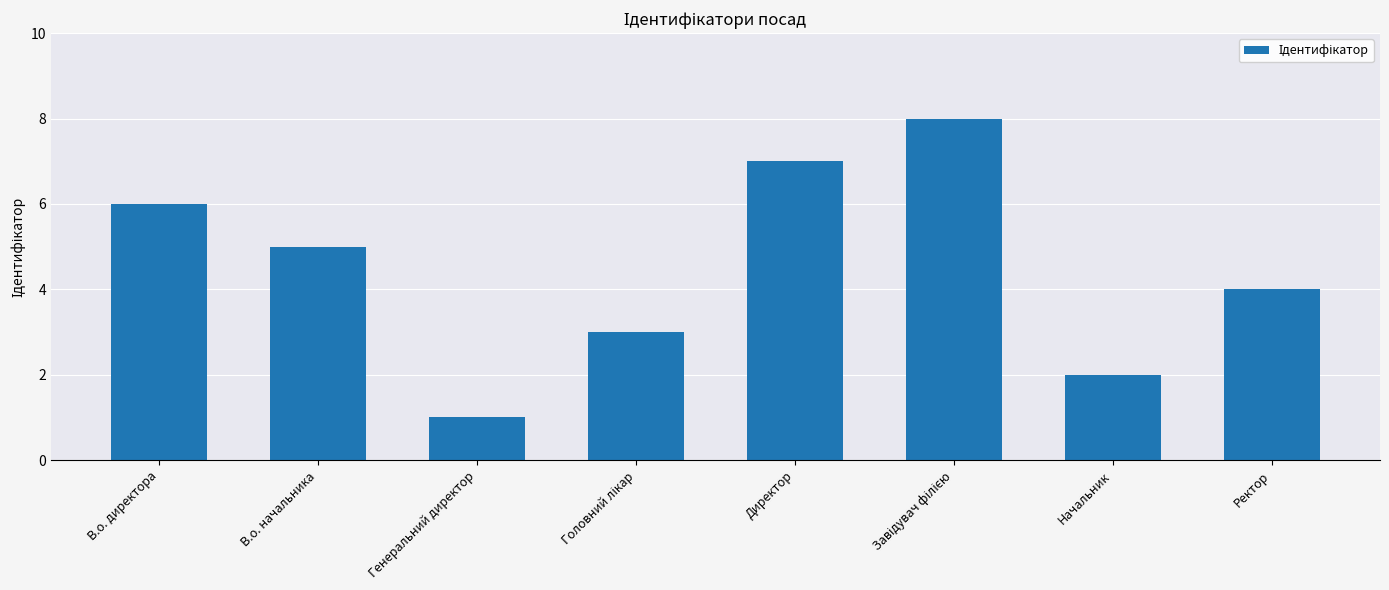

What is the value of the 8th bar from the left?

4